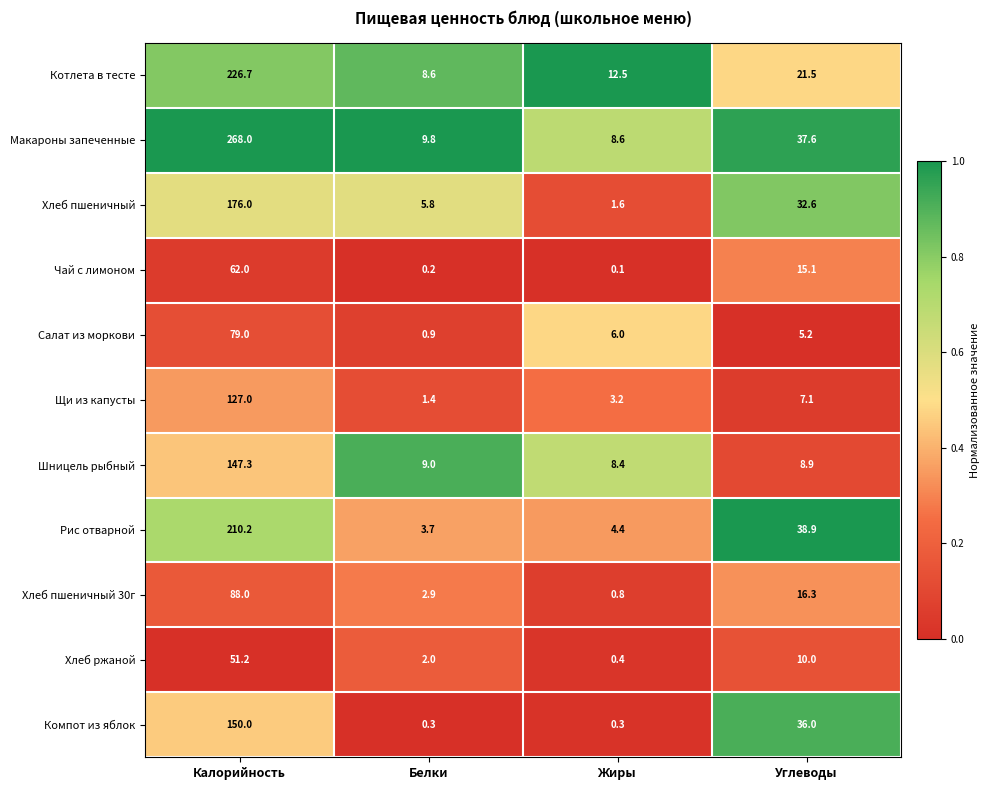

At how many categories does at least one series exceed 0?

4